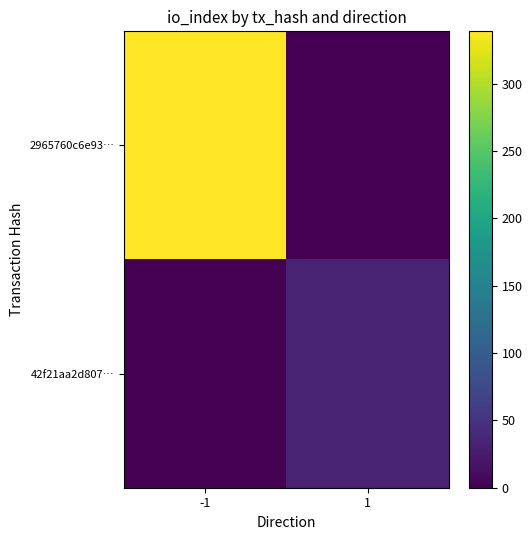

Rank the series by their maximum value, from highest to lowest.

2965760c6e93…, 42f21aa2d807…